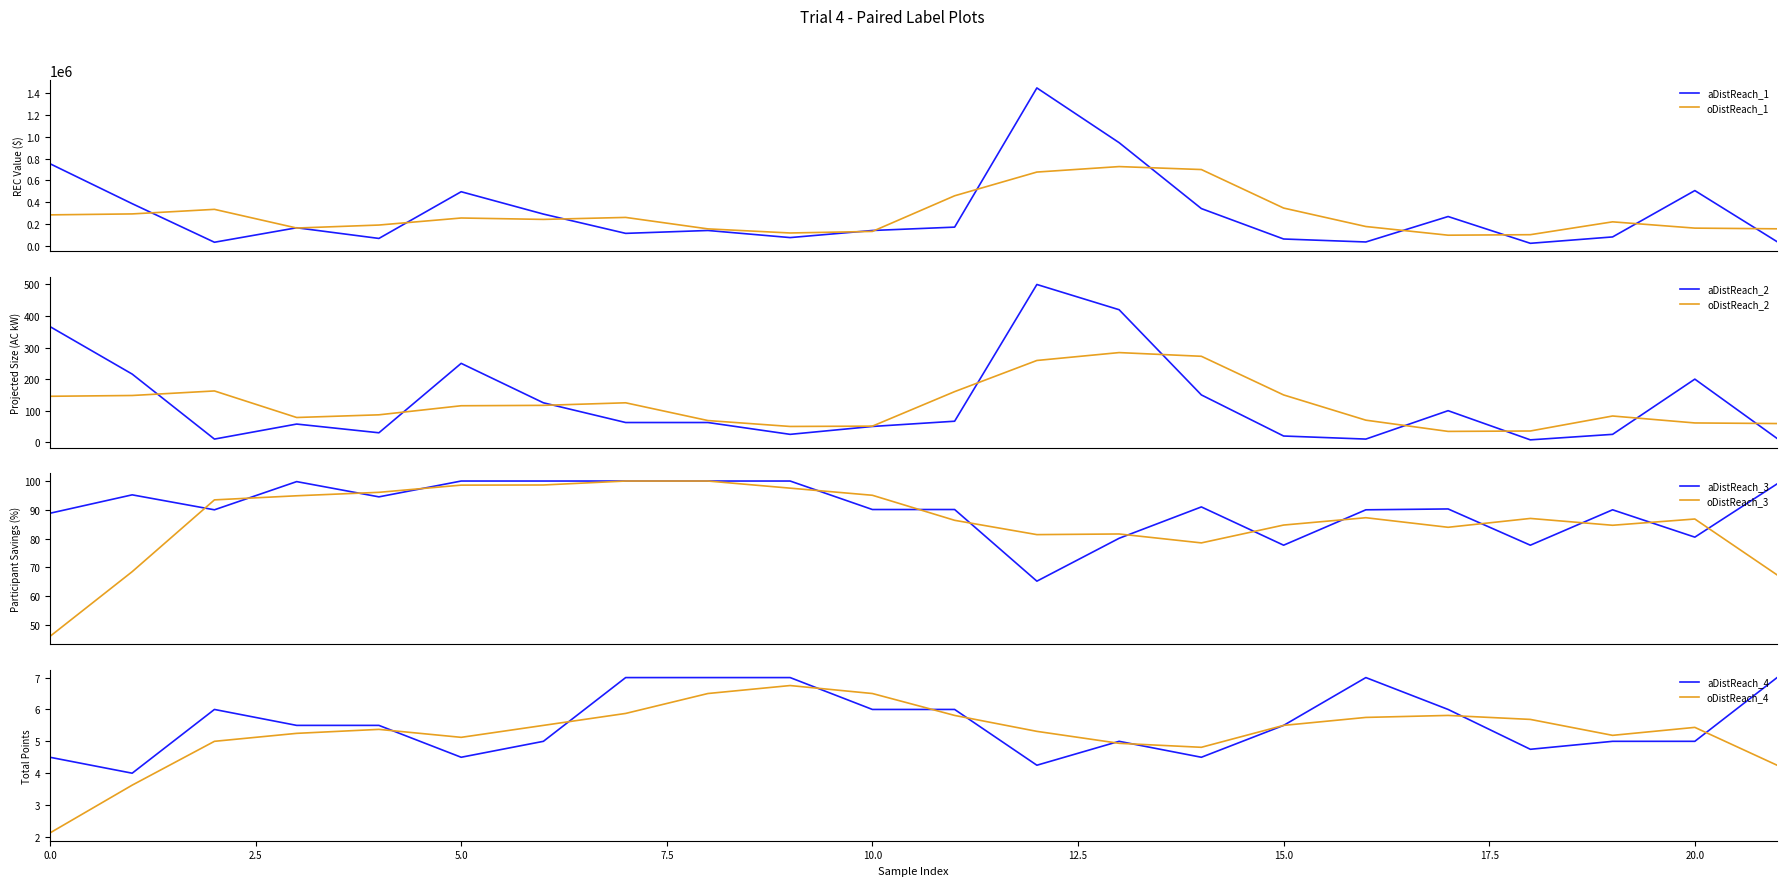

What is the value of the Participant Savings (%) point at the 10th from the left?

100.0